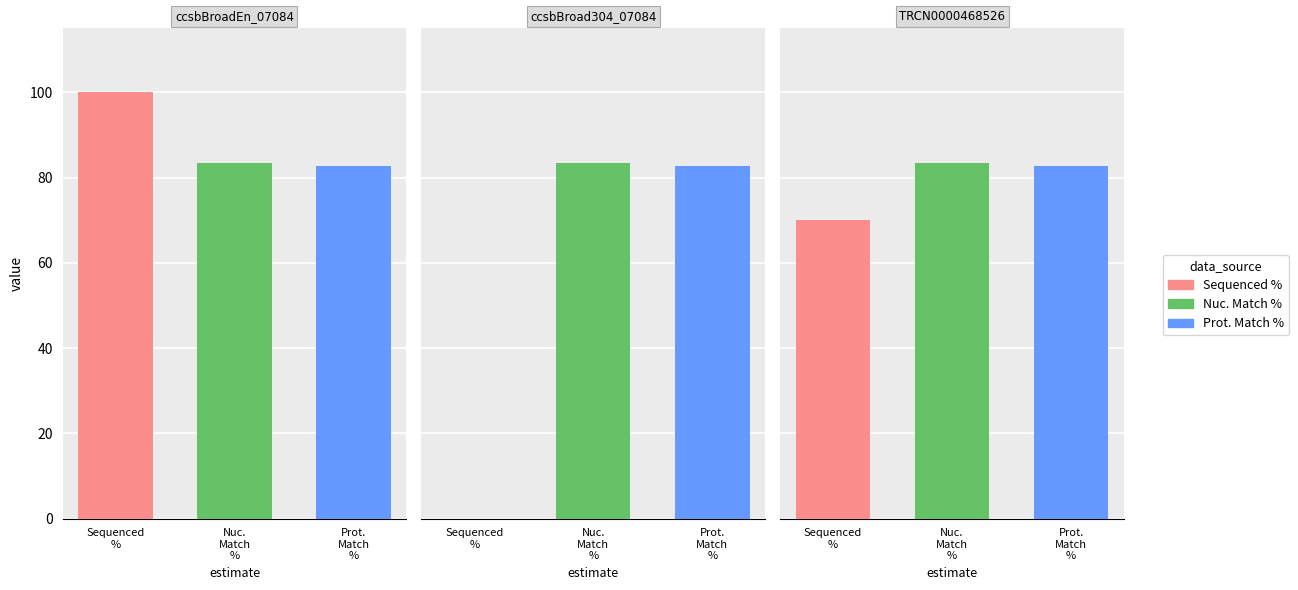

What is the approximate value of Sequenced % at TRCN0000468526?

70.1